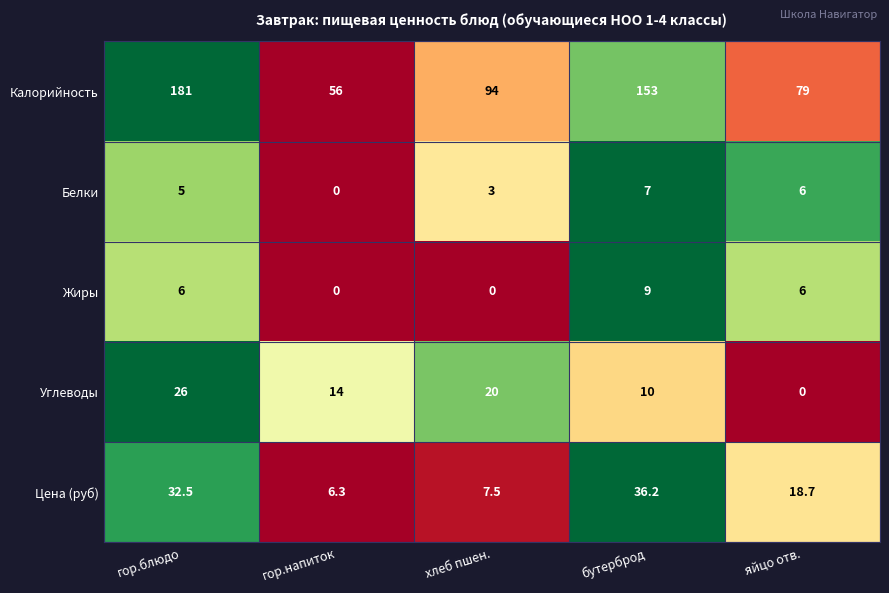

What is the difference between the maximum and minimum values in the Калорийность series?

125.0